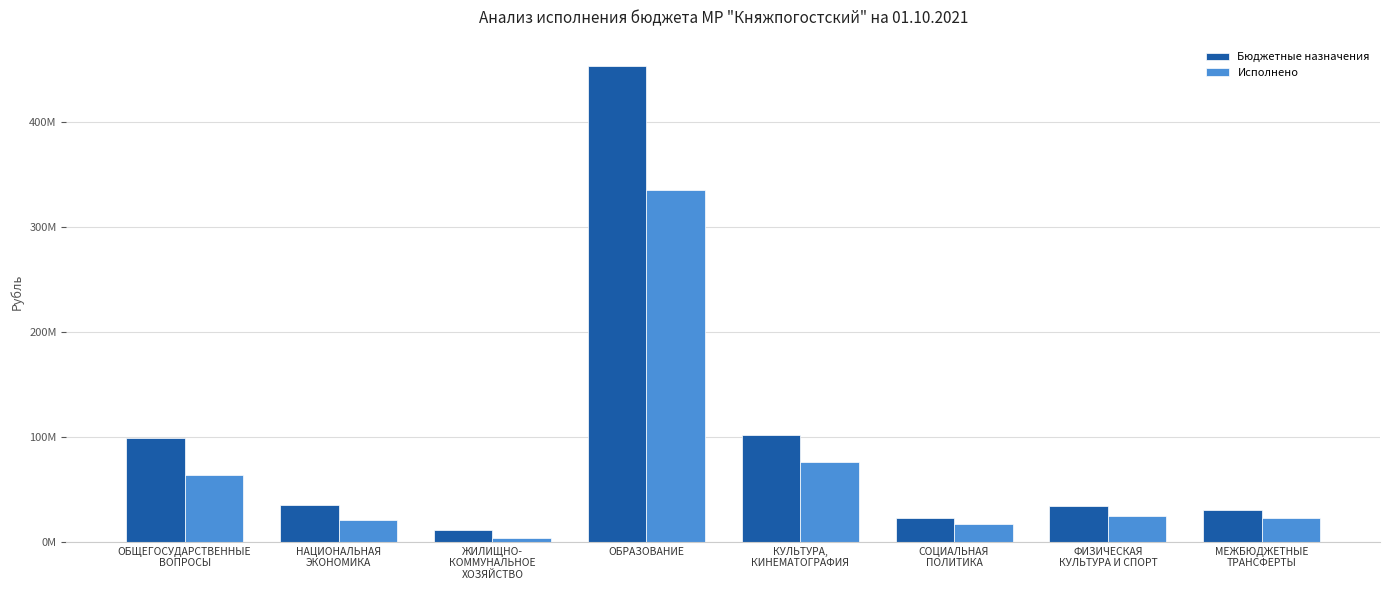

What is the value of the Исполнено bar at the 3rd from the left?

3633193.3